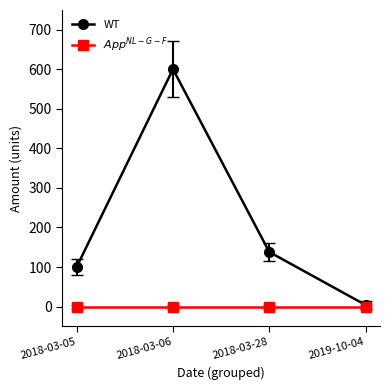

Rank the series at 2018-03-28 from lowest to highest value.

$App^{NL-G-F}$, WT